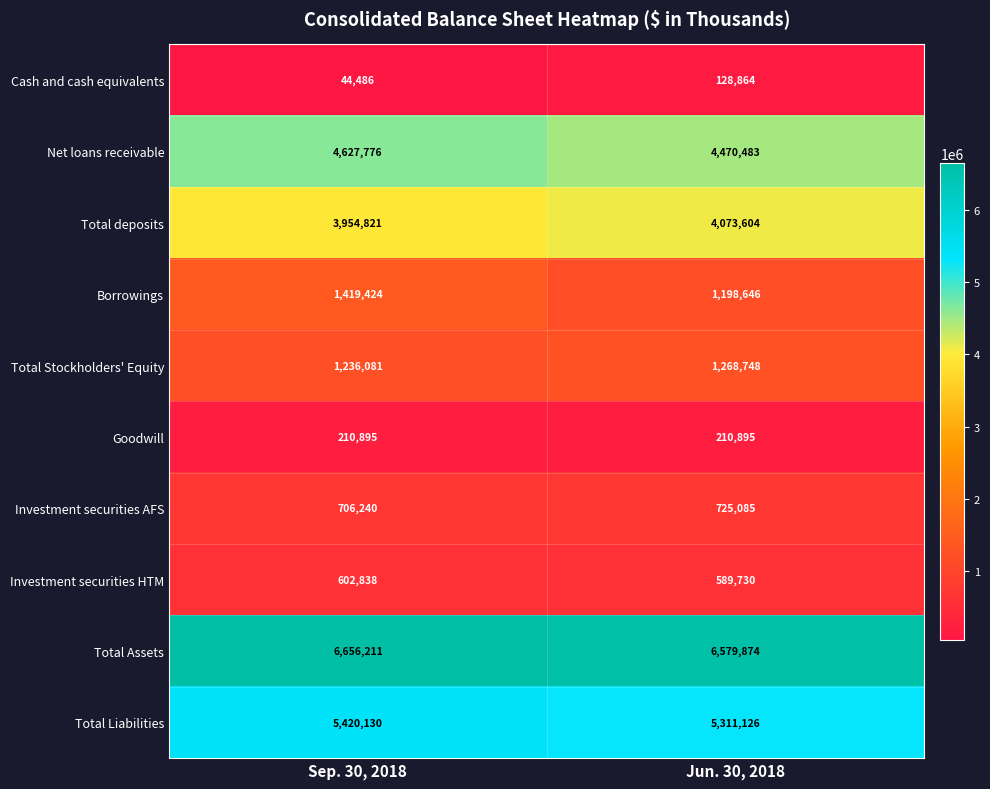

What is the sum of all Investment securities HTM values?

1192568